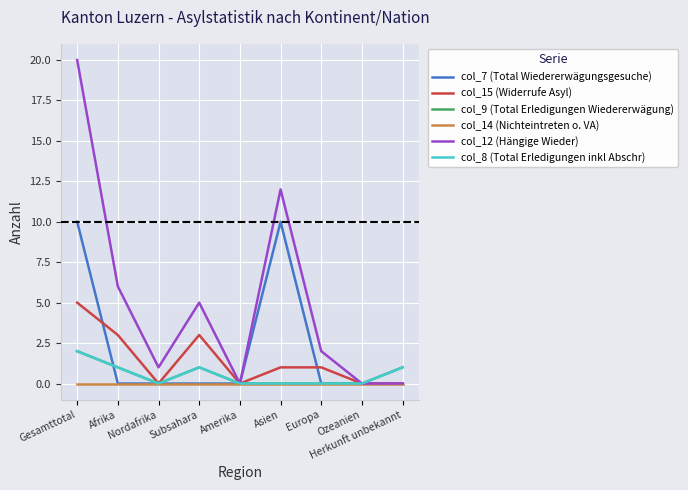

What position from the right is Subsahara?

6